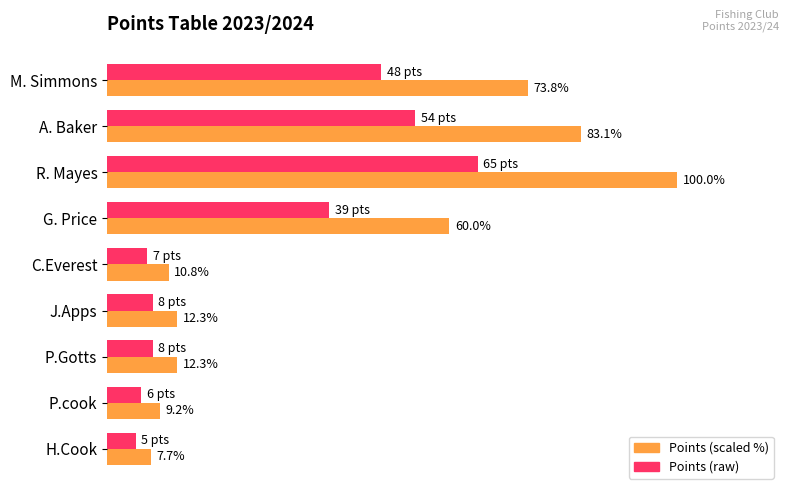

At which category does the chart reach its peak across all series?

R. Mayes